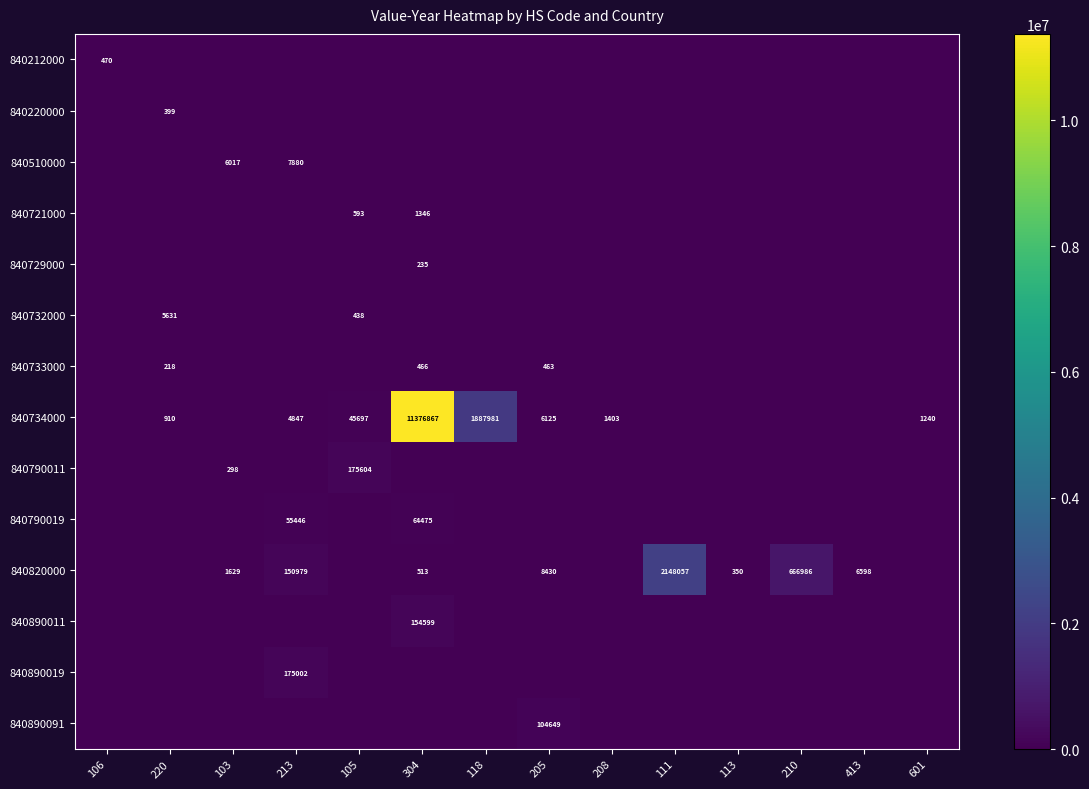

The 840820000 series shows 350 at 113. True or false?

True